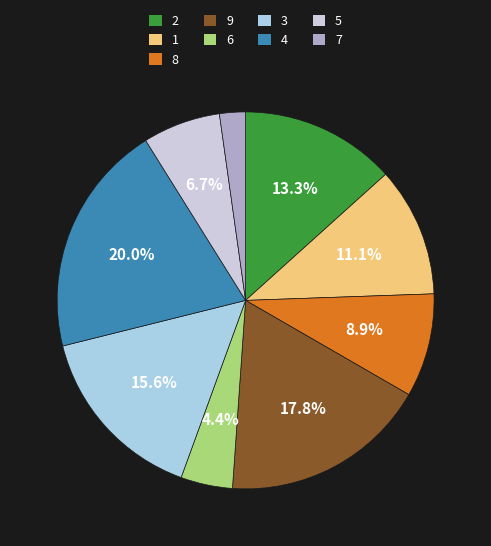

What is the largest slice in the pie chart?

4